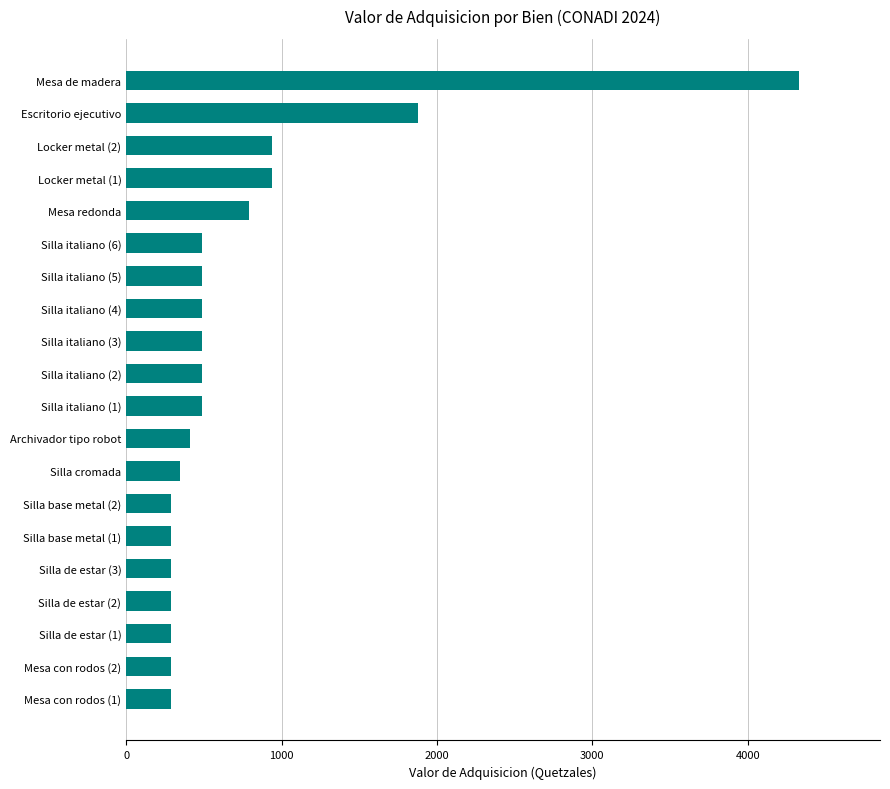

Which has a higher value, Silla de estar (1) or Locker metal (2)?

Locker metal (2)